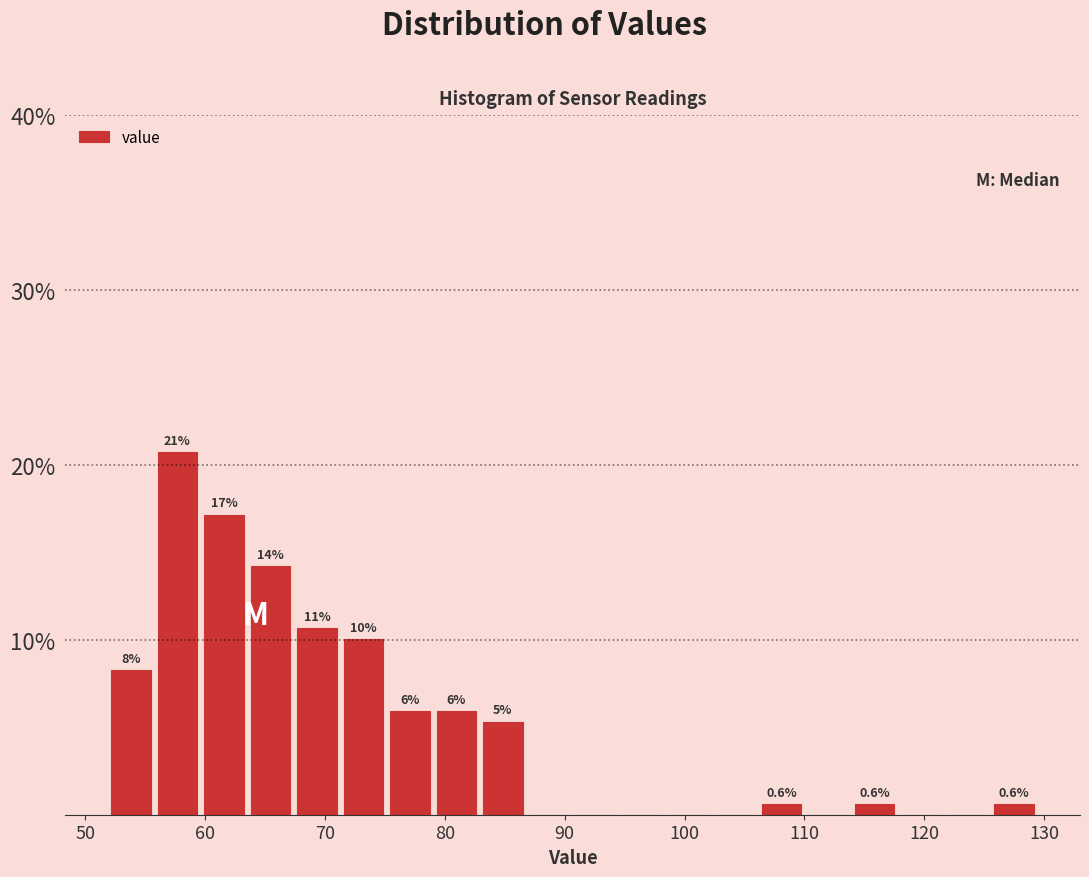

Around what value on the x-axis is the tallest bar? Give the approximate position of its centre, as read against the axis.

58